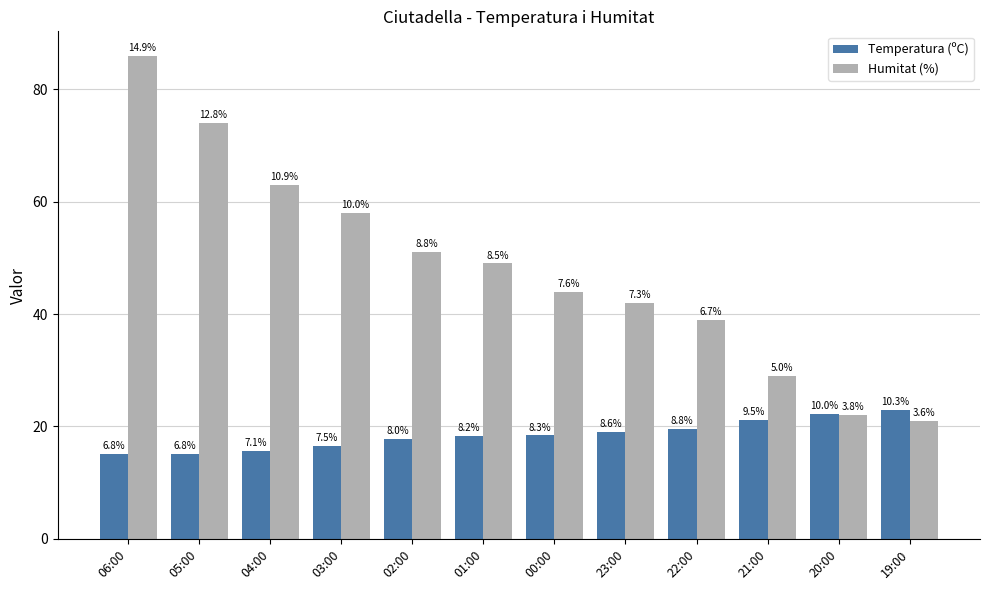

What are all the series names shown in the legend?

Temperatura (ºC), Humitat (%)